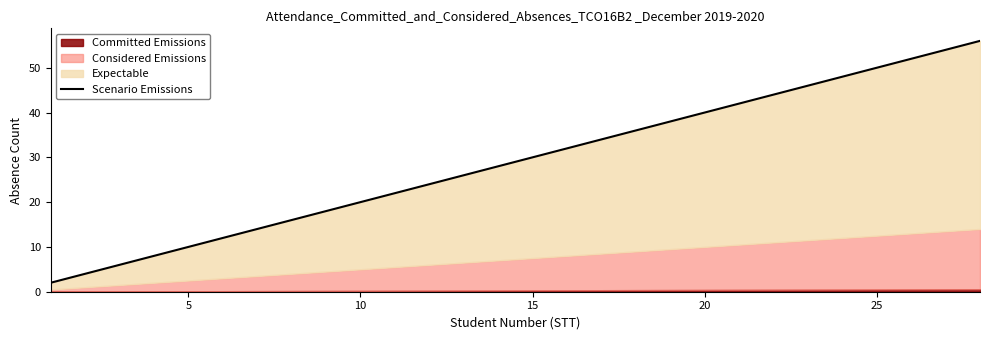

Reading left to right, what are all the values shown in this chart?

2	4	6	8	10	12	14	16	18	20	22	24	26	28	30	32	34	36	38	40	42	44	46	48	50	52	54	56